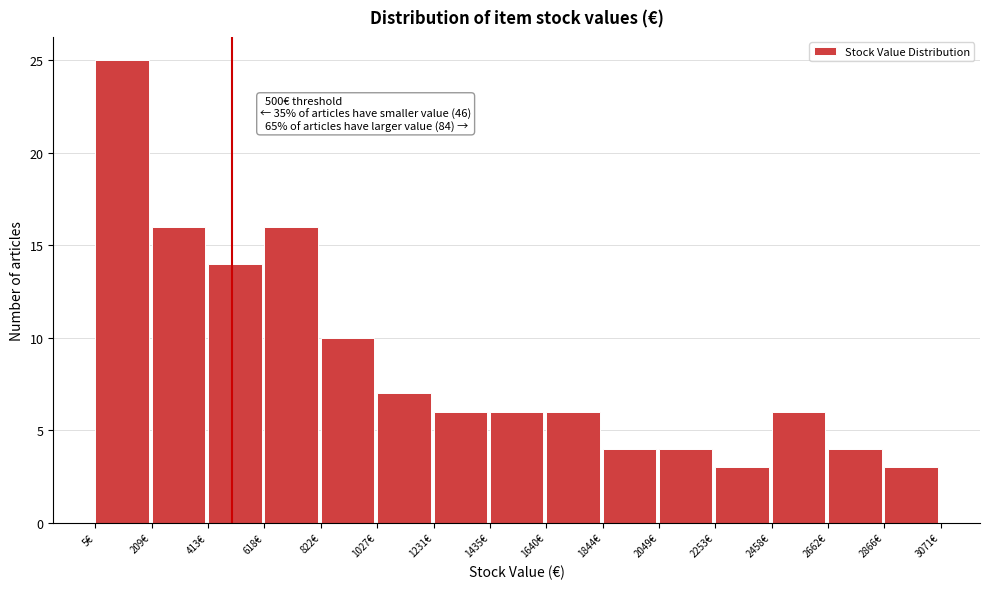

Which range on the x-axis has the tallest bar?

0 to 200